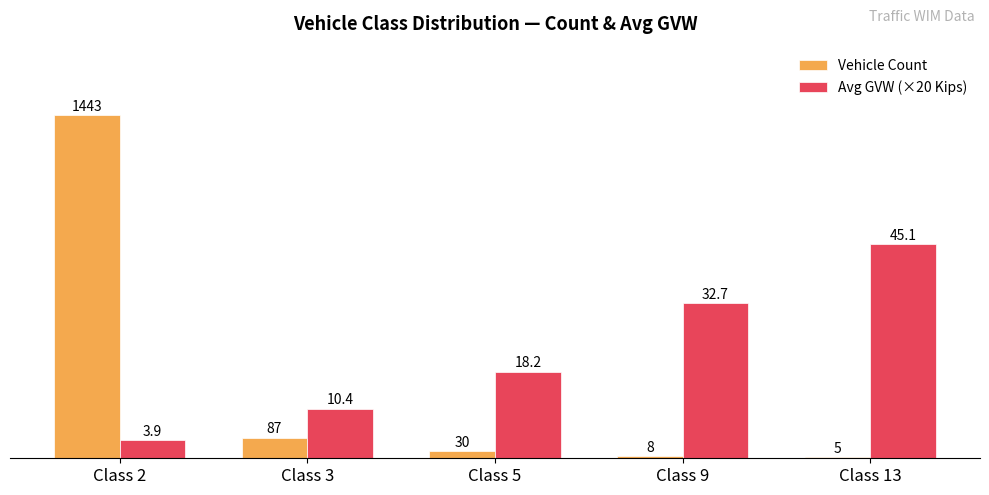

Which series has the widest spread of values?

Vehicle Count